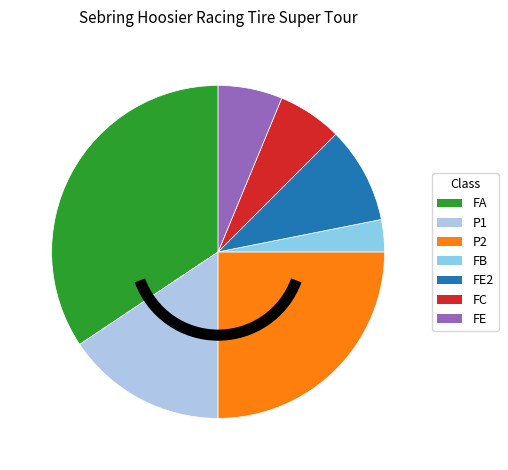

Do FE and FB together represent more than half of the pie?

No